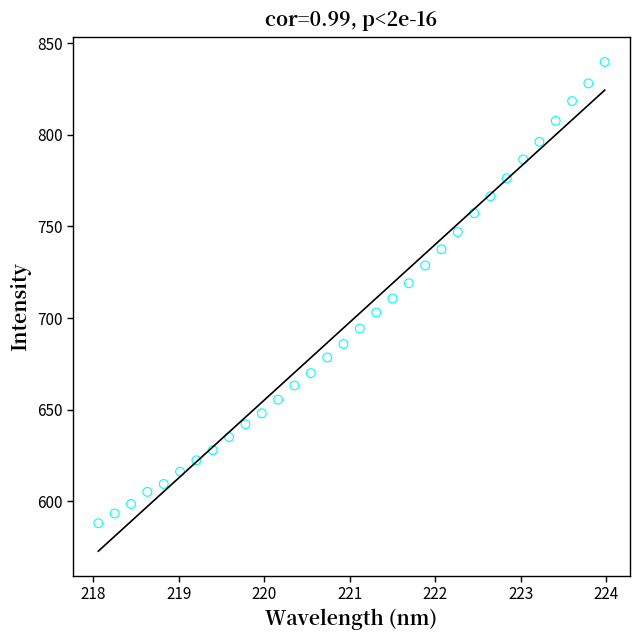

What is the range of Y values (max minus min)?

251.8